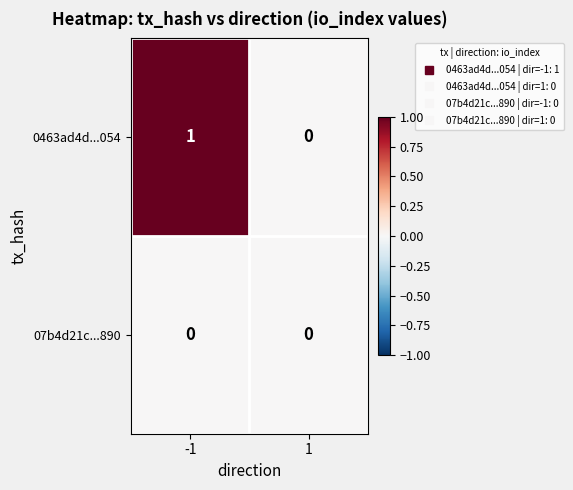

Which series has the largest range (max minus min)?

0463ad4d...054